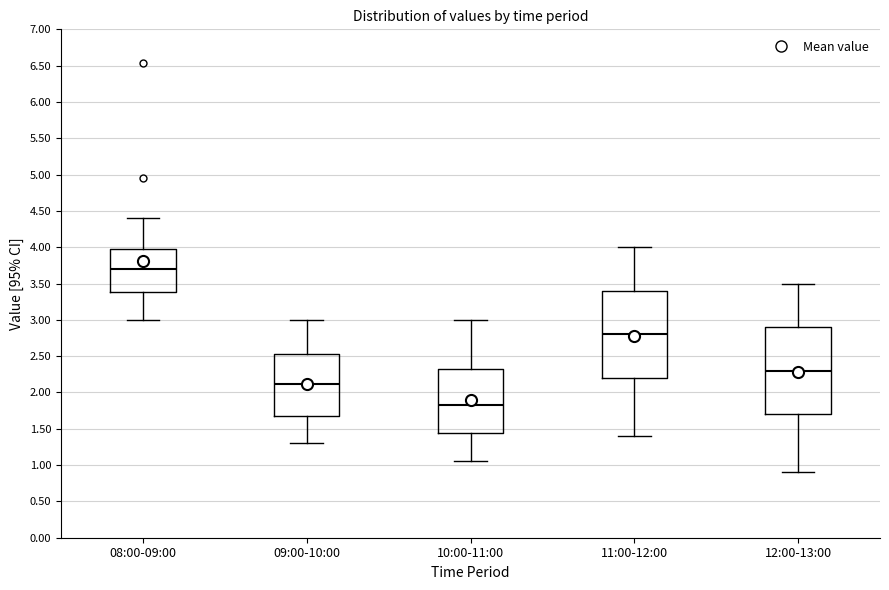

Where is the lower edge of the box for 08:00-09:00 on the y-axis? The values are not printed on the chart, so give them approximately, as read against the axis.

3.40